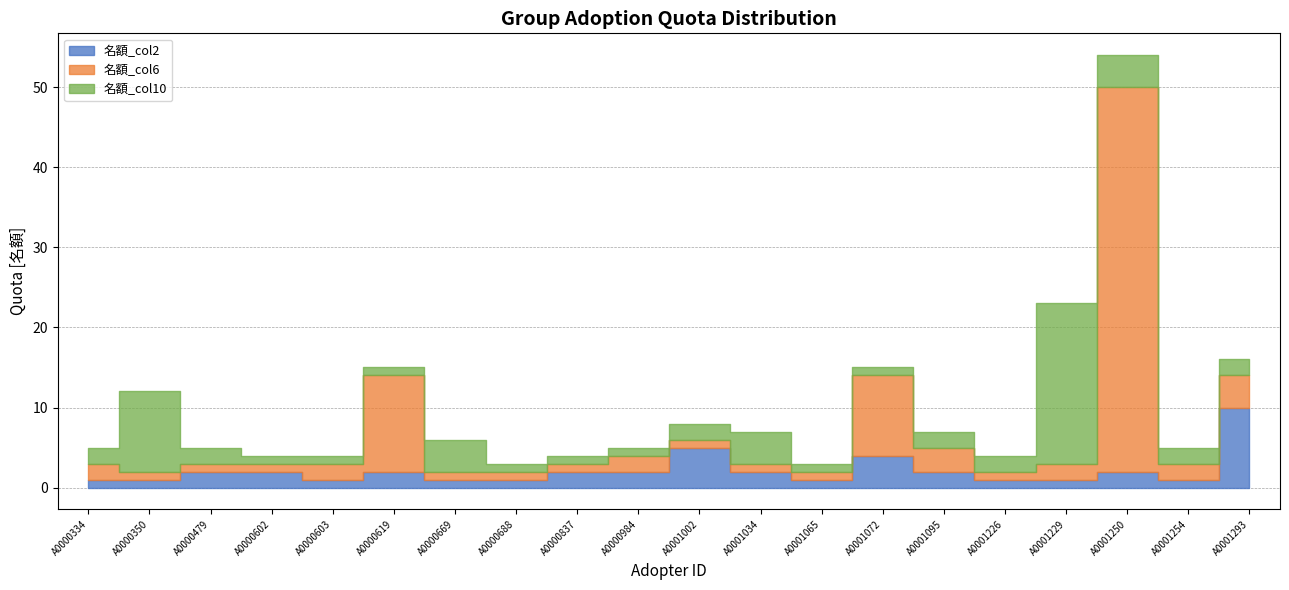

How many lines are shown in the chart?

3